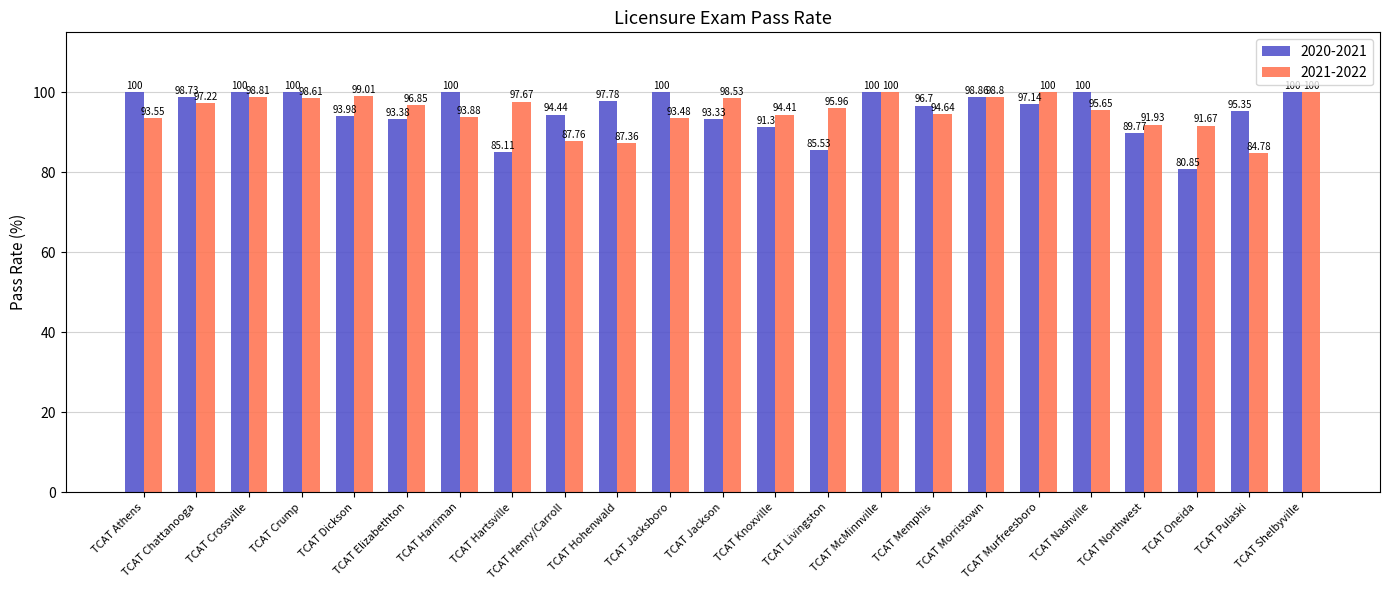

Does the chart contain stacked bars?

No